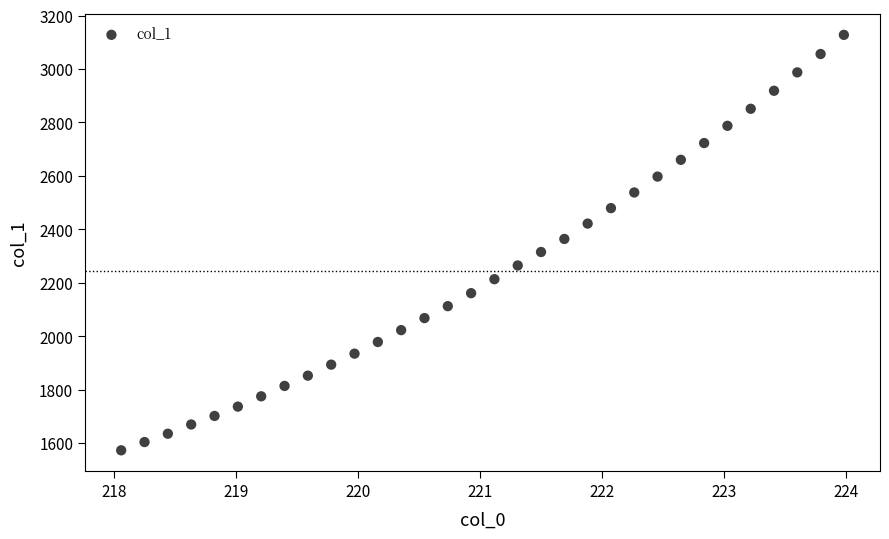

What is the range of Y values (max minus min)?

1555.2